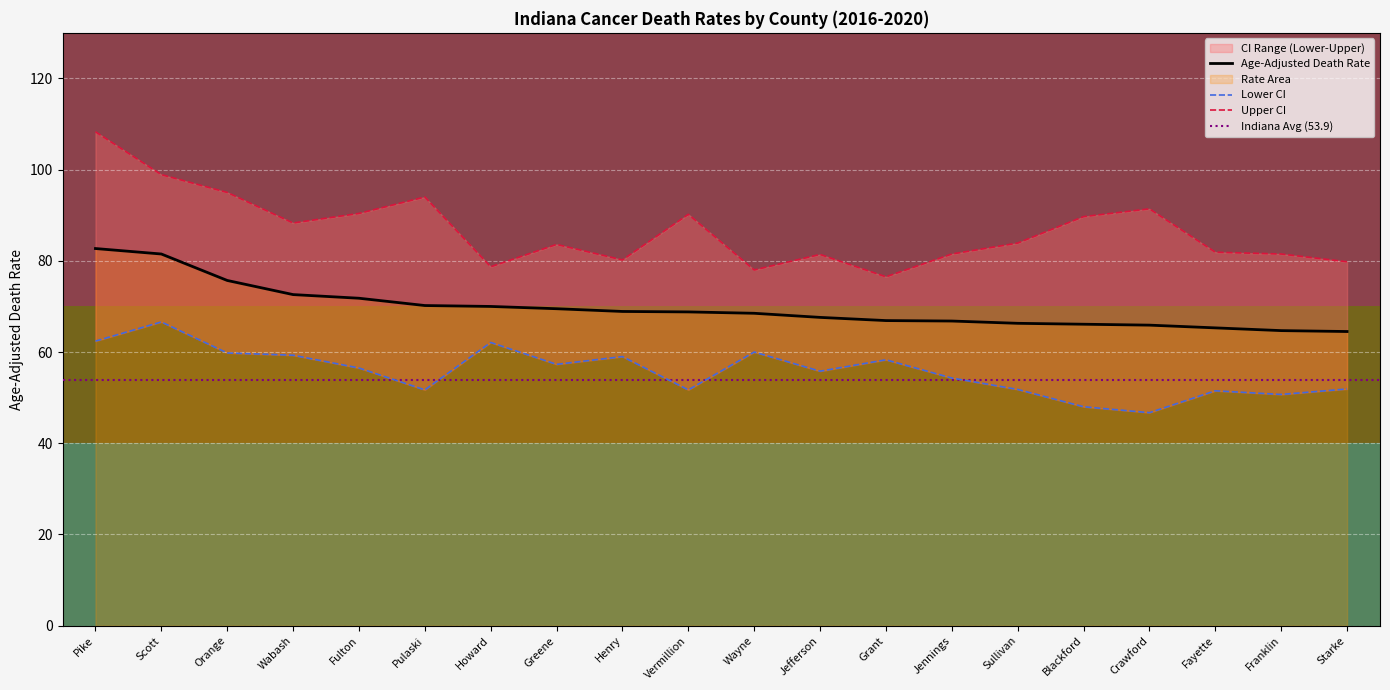

What position from the right is Sullivan?

6